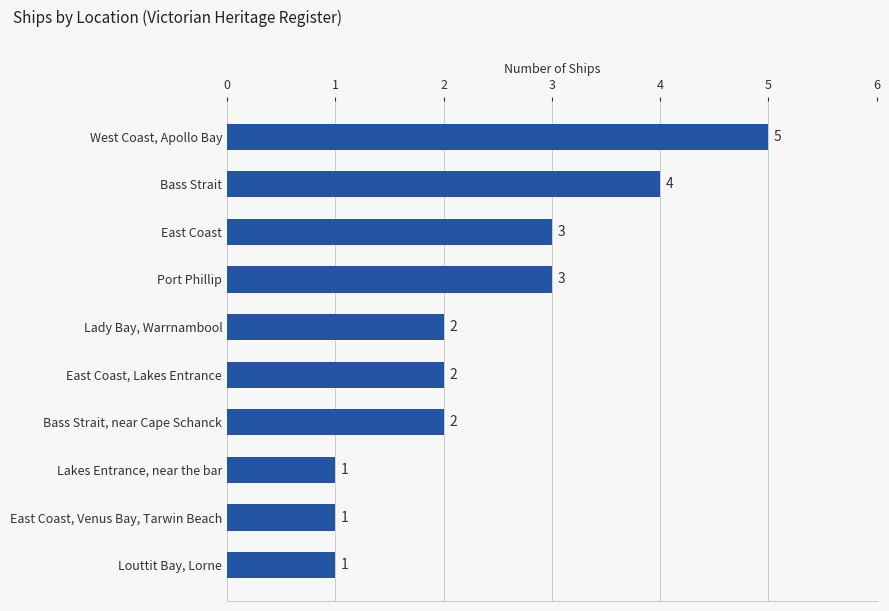

What is the difference between the second highest and minimum values?

3